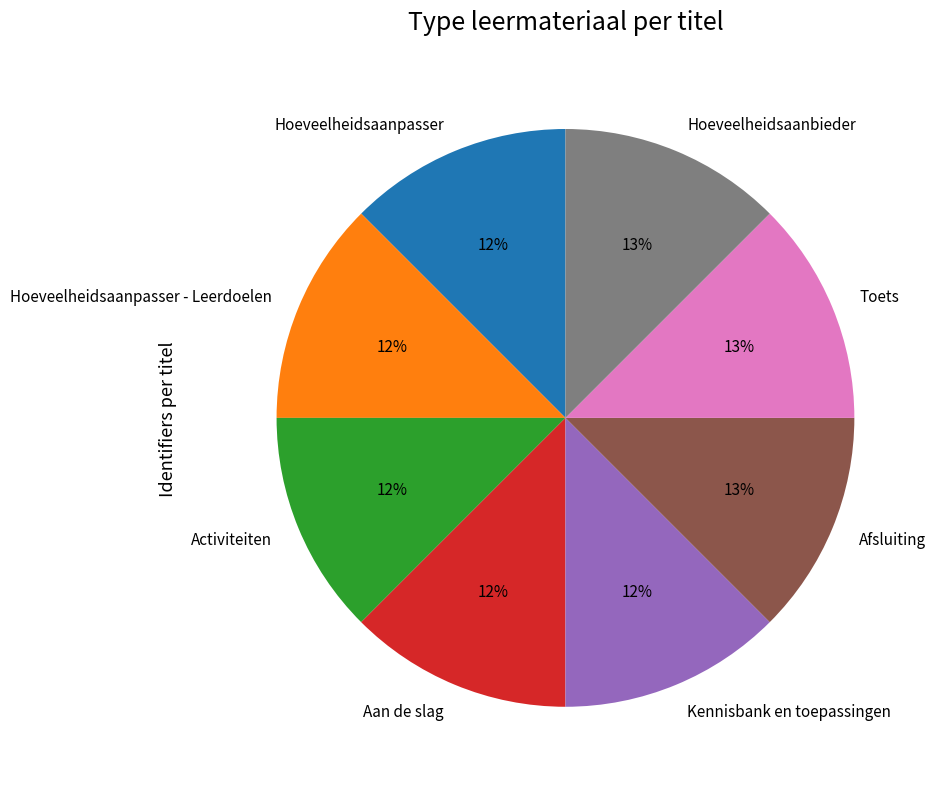

To the nearest percent, what portion does Hoeveelheidsaanpasser - Leerdoelen represent?

12%